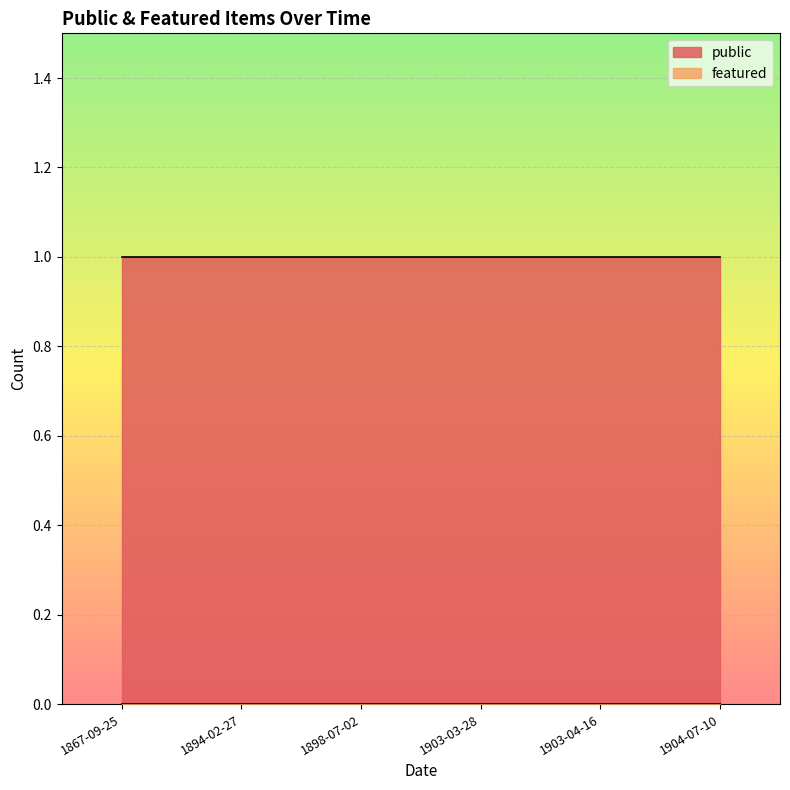

What is the difference between the highest and lowest values at 1867-09-25?

1